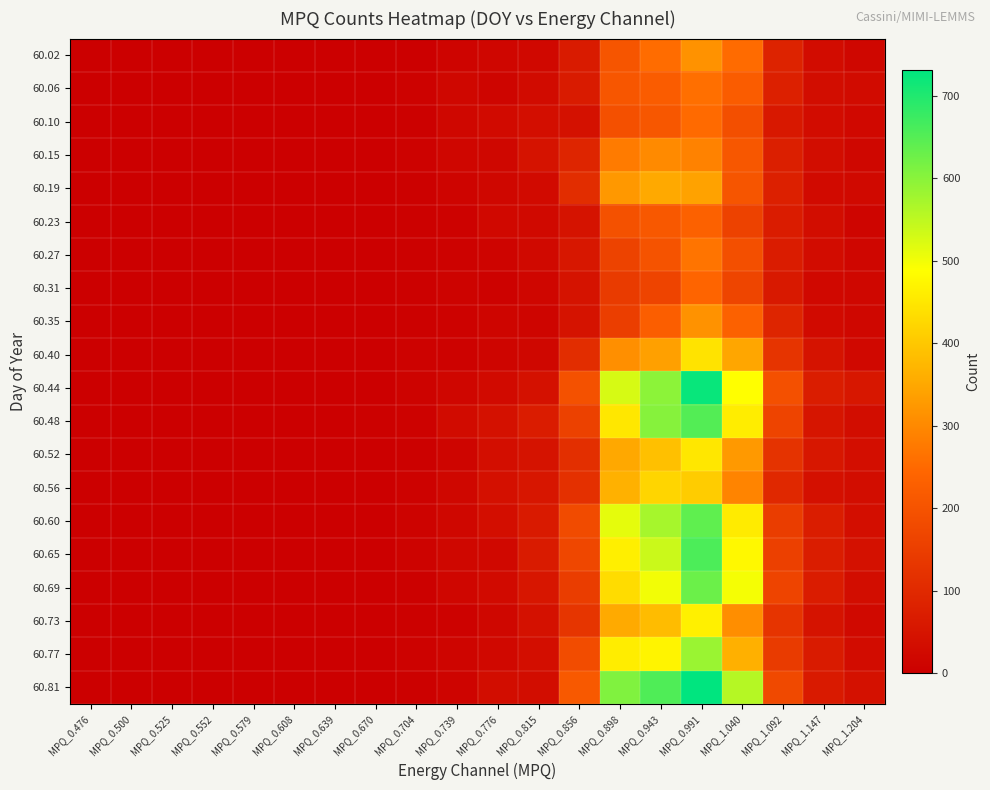

At which category is the sum across all series the highest?

MPQ_0.991